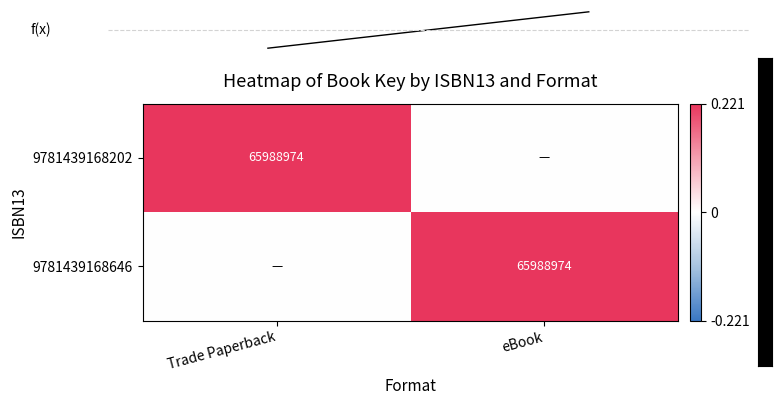

True or false: 9781439168202 has a value of 15559889 at Trade Paperback.

False